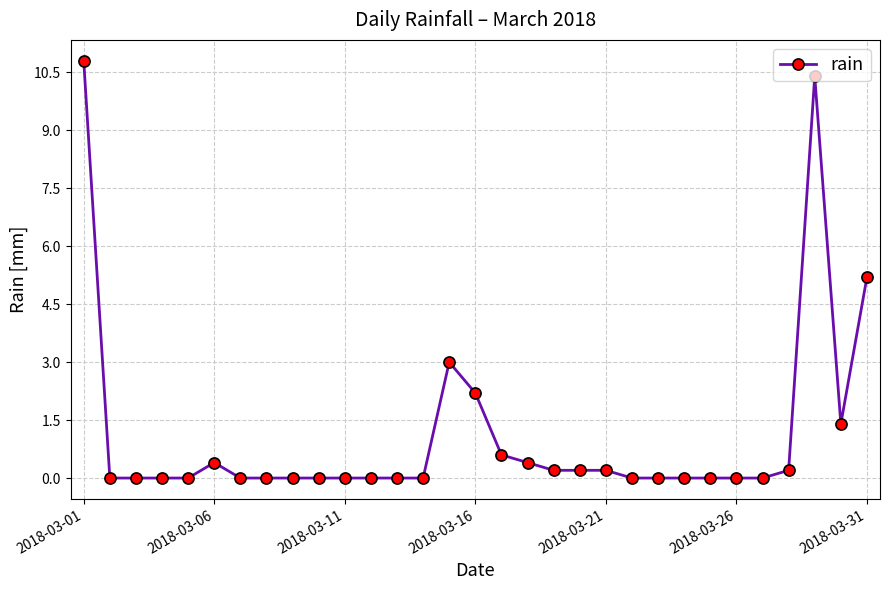

What is the value of the 30th point from the left?

1.4